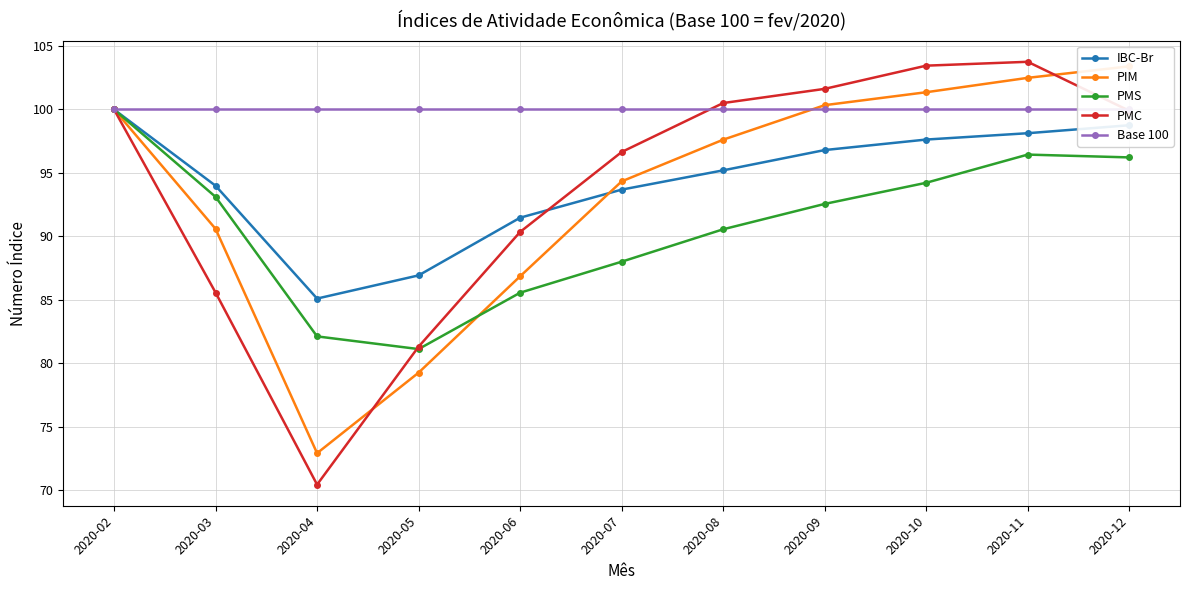

Which has a higher value, 2020-08 or 2020-12?

2020-12